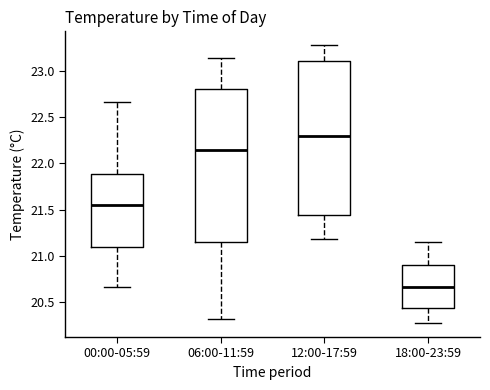

Which box has the lowest median line?

18:00-23:59